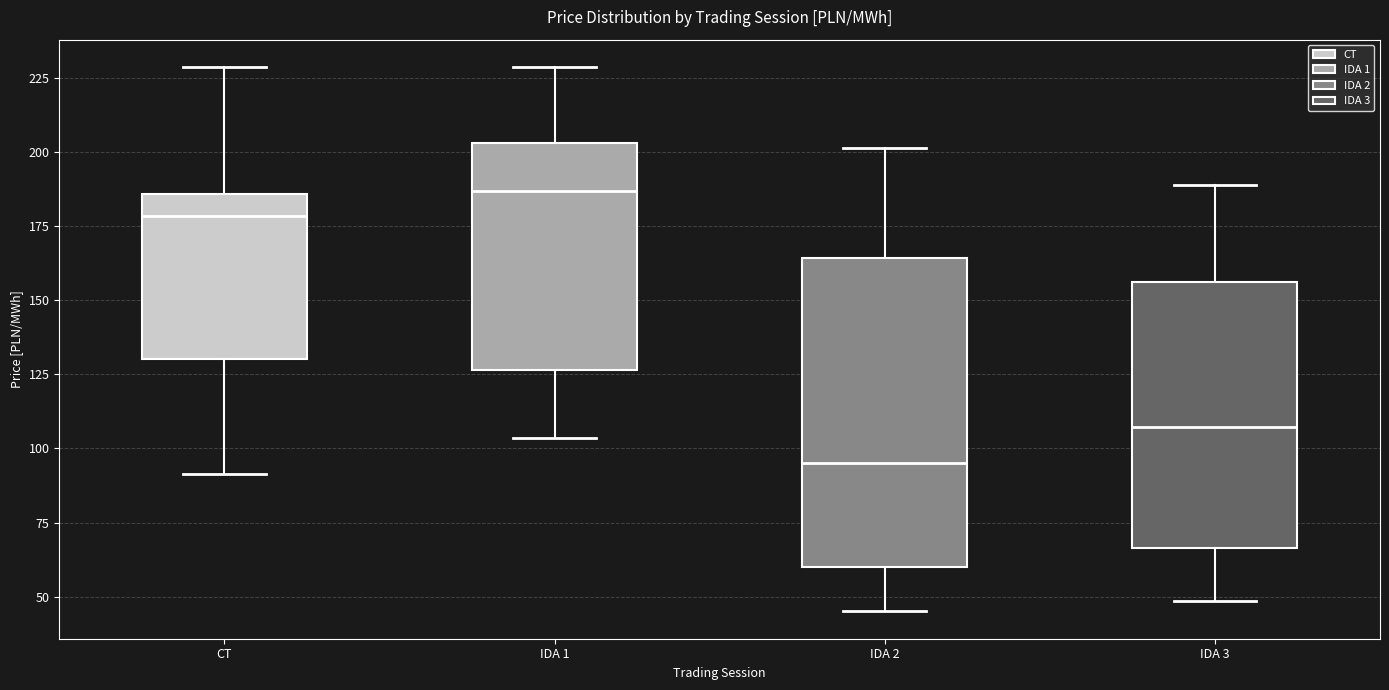

Where does the median line of the box for CT sit on the y-axis? The values are not printed on the chart, so give them approximately, as read against the axis.

180